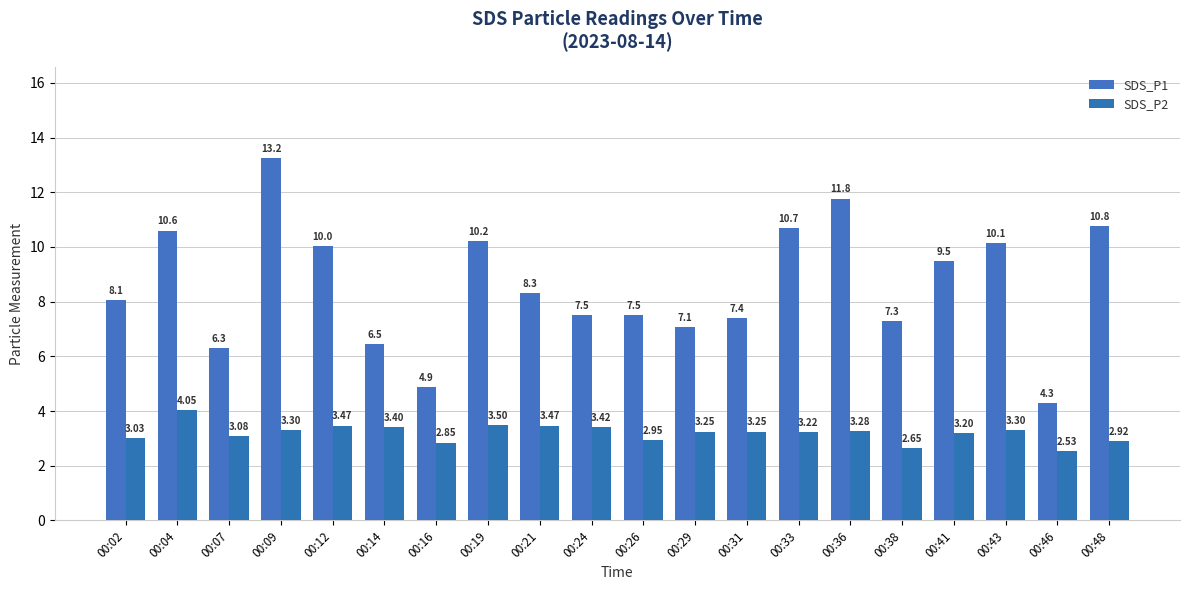

What is the difference between the second highest and second lowest values in the SDS_P2 series?

0.9